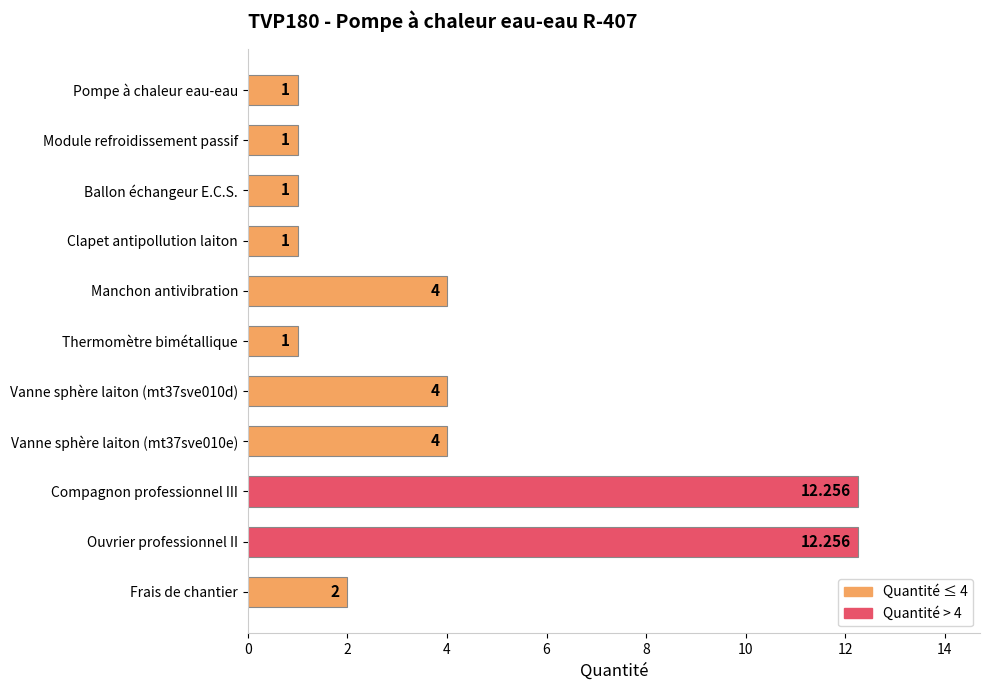

What is the label of the 3rd bar from the top?

Ballon échangeur E.C.S.